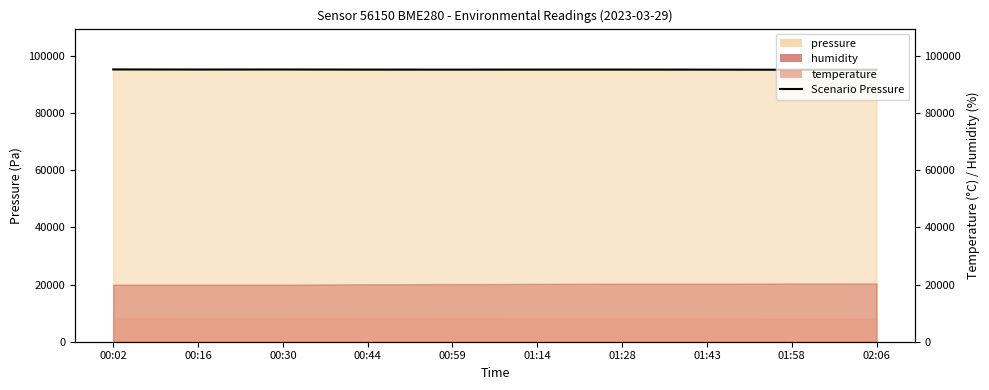

At which category does the data reach its first local peak?

00:30